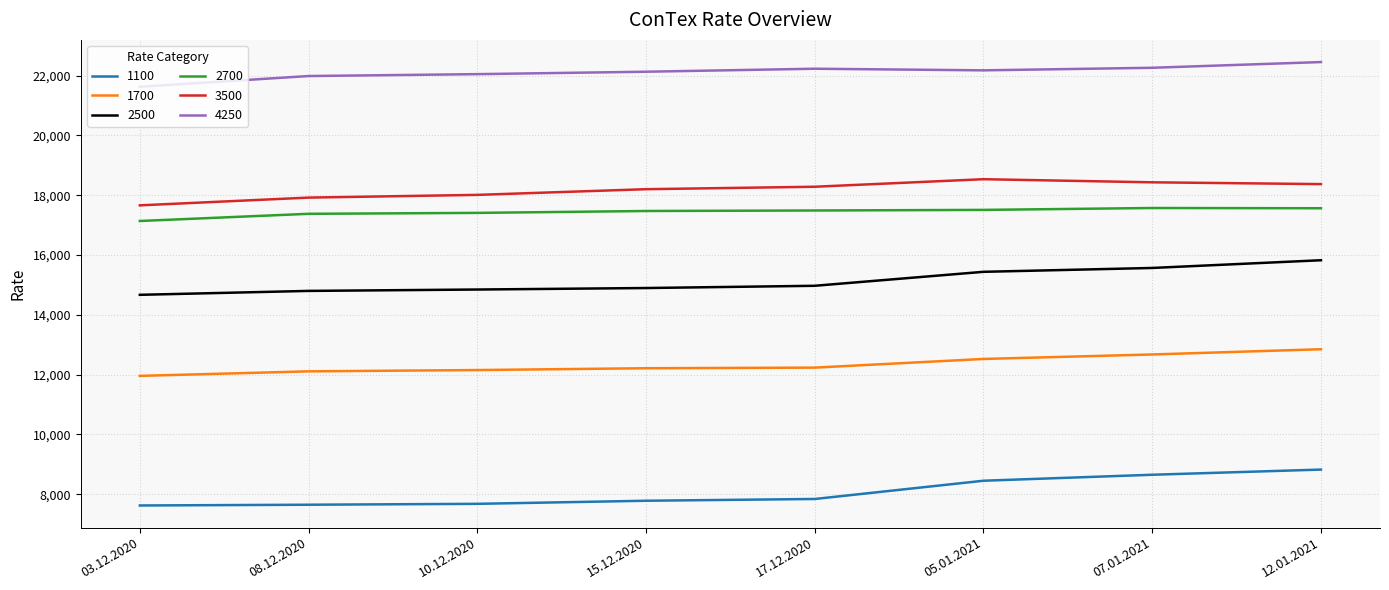

True or false: 2500 and 2700 cross at least once.

False